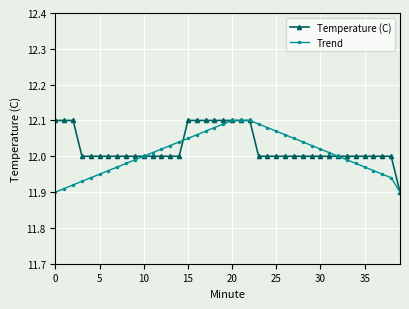

What are all the series names shown in the legend?

Temperature (C), Trend